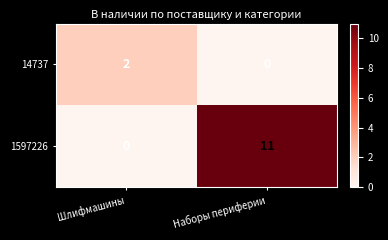

Reading left to right, list all the values displayed in this chart.

14737: 2	0
1597226: 0	11